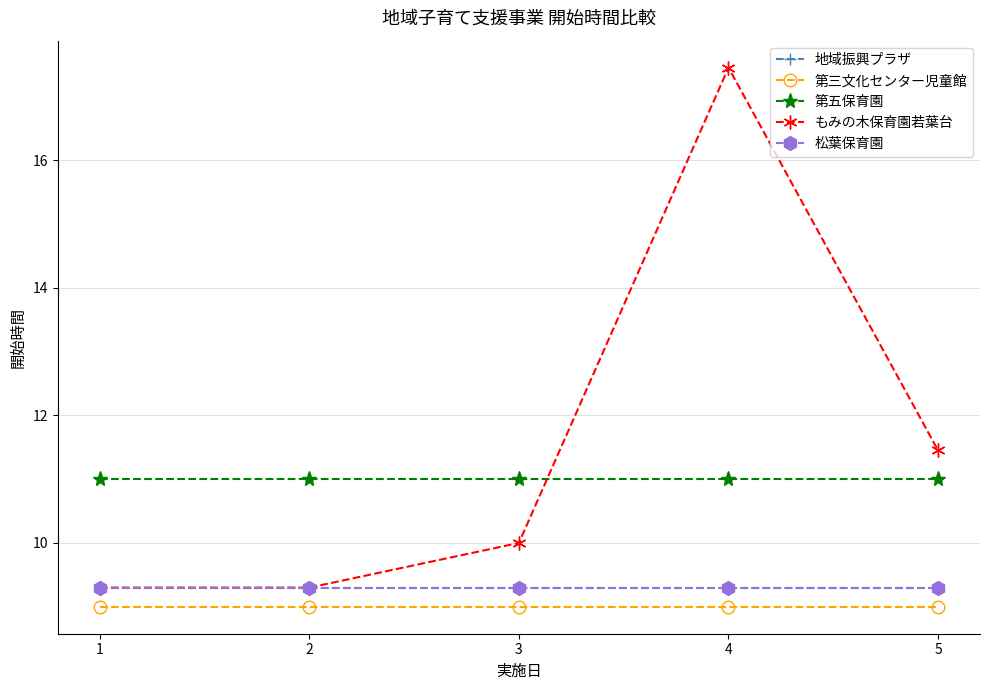

Reading left to right, list all the values displayed in this chart.

地域振興プラザ: 9.3	9.3	9.3	9.3	9.3
第三文化センター児童館: 9.0	9.0	9.0	9.0	9.0
第五保育園: 11.0	11.0	11.0	11.0	11.0
もみの木保育園若葉台: 9.3	9.3	10.0	17.4	11.4
松葉保育園: 9.3	9.3	9.3	9.3	9.3